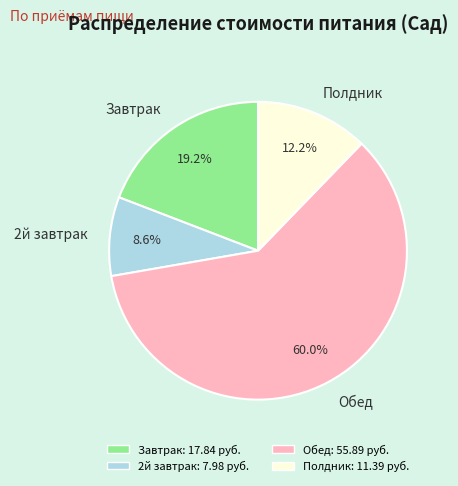

What is the smallest slice in the pie chart?

2й завтрак